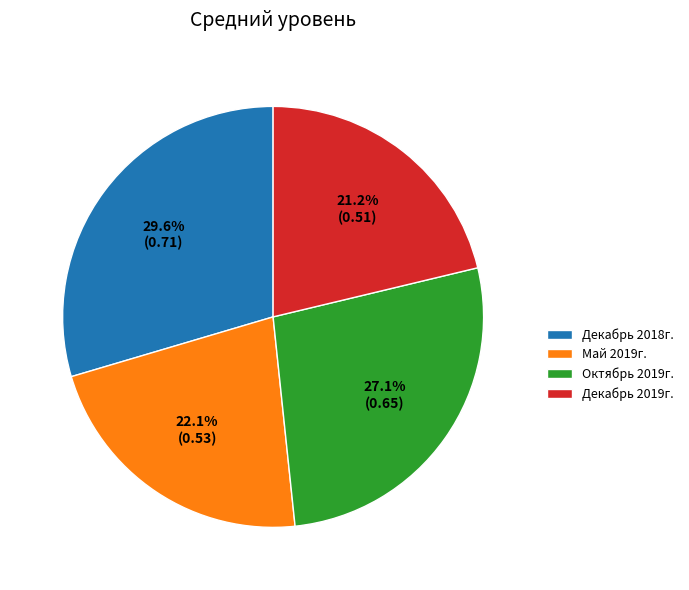

What is the total percentage of Декабрь 2018г. and Октябрь 2019г.?

56.7%